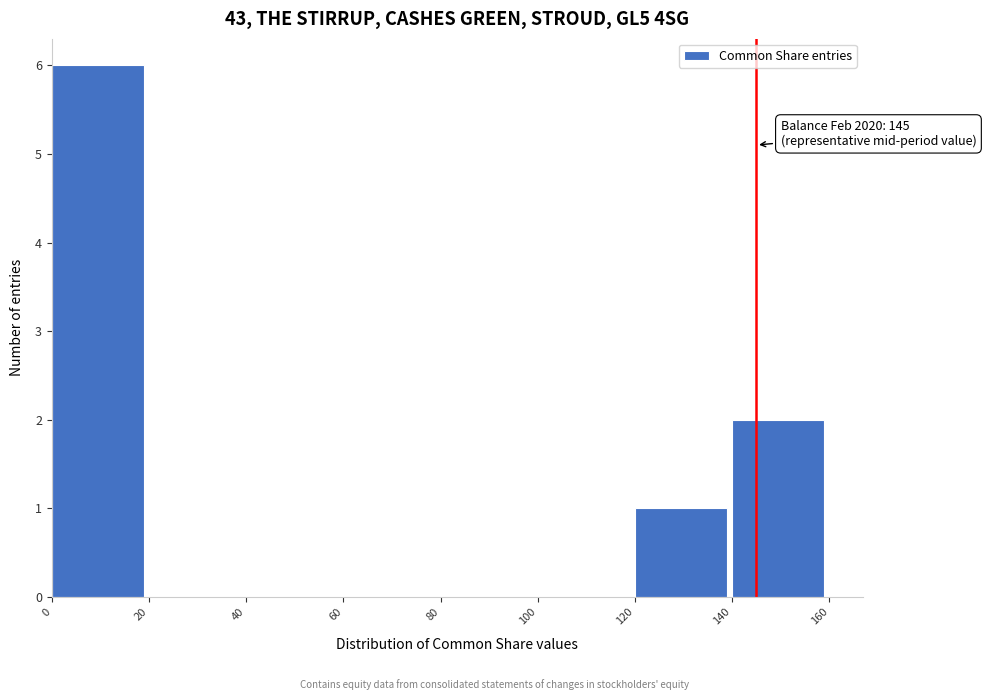

Which range on the x-axis has the tallest bar?

0 to 20